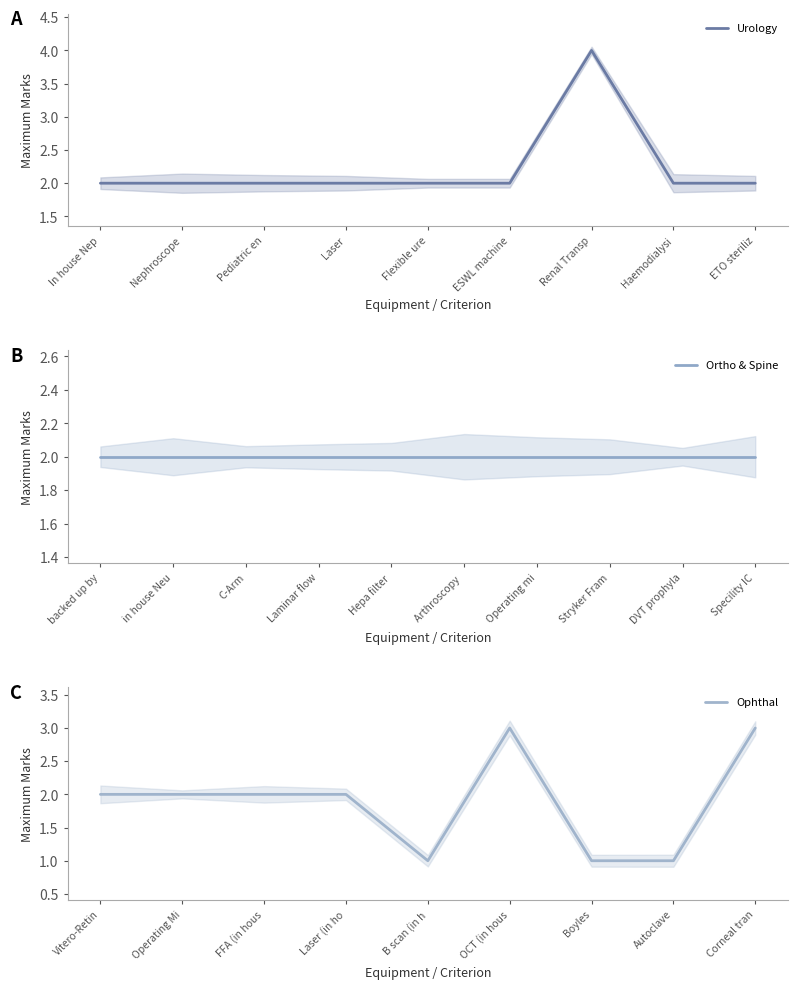

How many interior local peaks does the Urology series have?

1